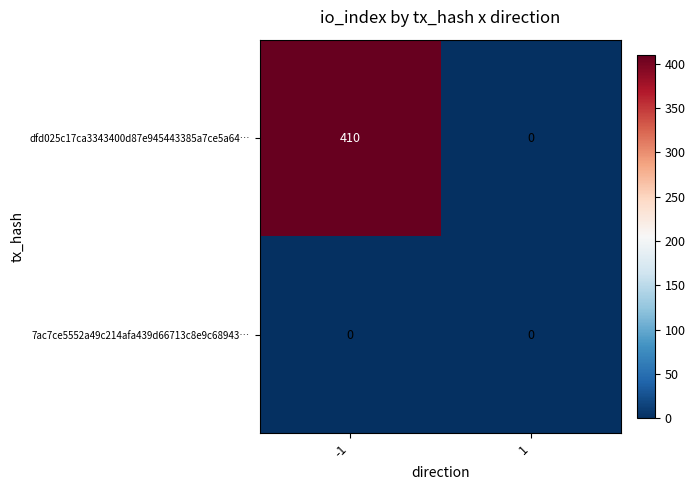

At how many categories does at least one series exceed 233?

1